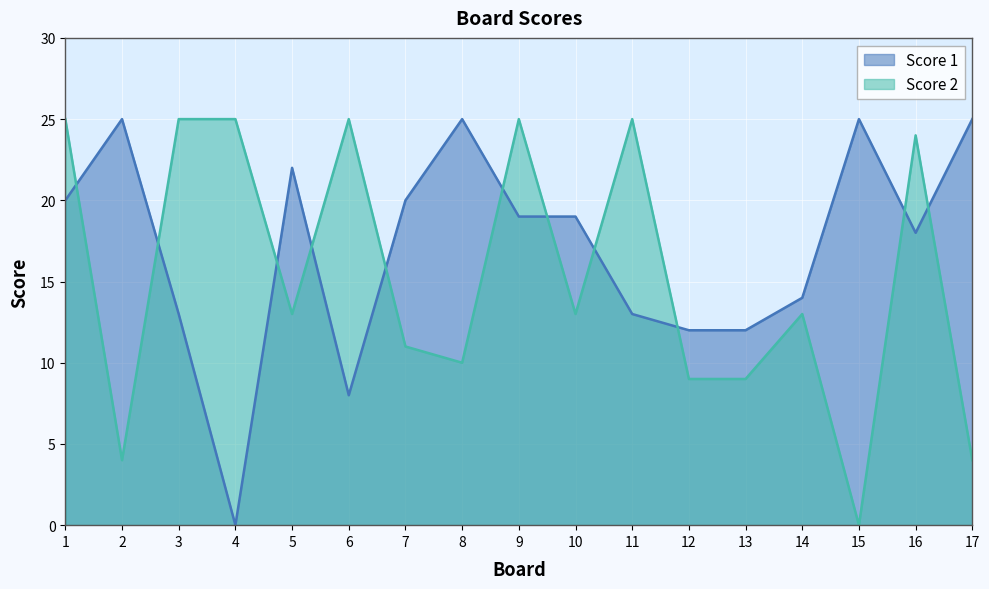

What is the sum of all Score 1 values?

290